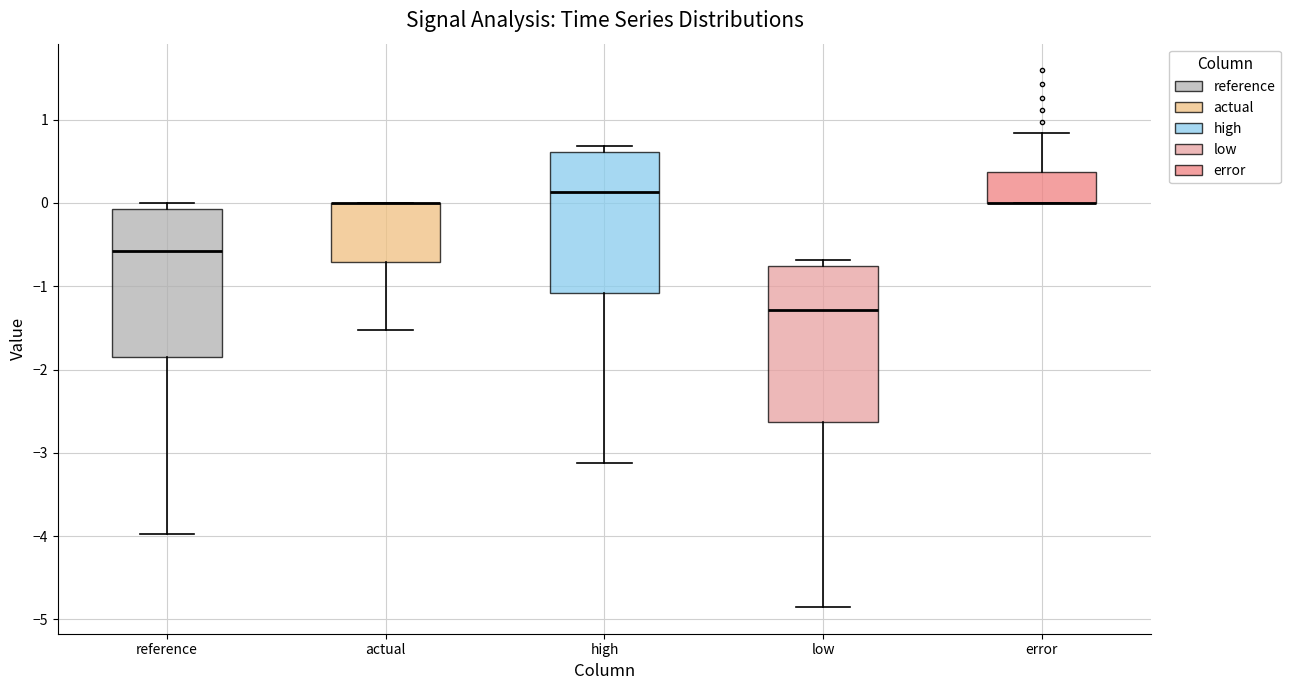

Reading left to right, read every box against the y-axis: the position of its median line, the range the box covers, and the ends of its whiskers. The values are not printed on the chart, so give them approximately, as read against the axis.

reference: median -0.6, box -1.9 to -0.1, whiskers -4.0 to 0.0
actual: median 0.0 (drawn on the box's upper edge), box -0.7 to 0.0, whiskers -1.5 to 0.0
high: median 0.1, box -1.1 to 0.6, whiskers -3.1 to 0.7
low: median -1.3, box -2.6 to -0.8, whiskers -4.8 to -0.7
error: median 0.0 (drawn on the box's lower edge), box 0.0 to 0.4, whiskers 0.0 to 0.8